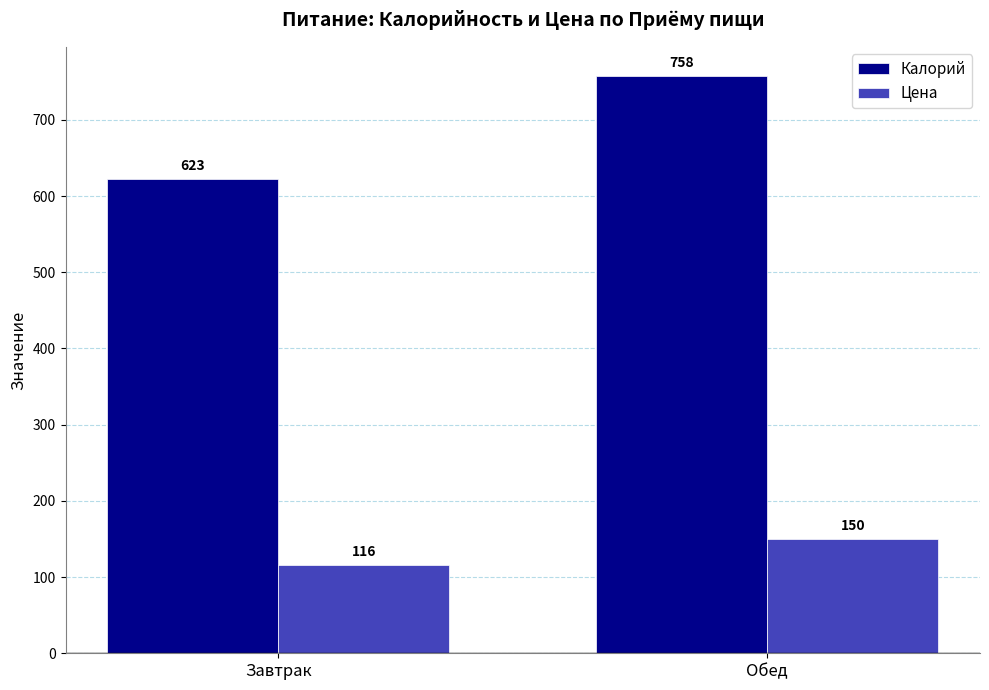

What is the difference between the highest and lowest values at Обед?

608